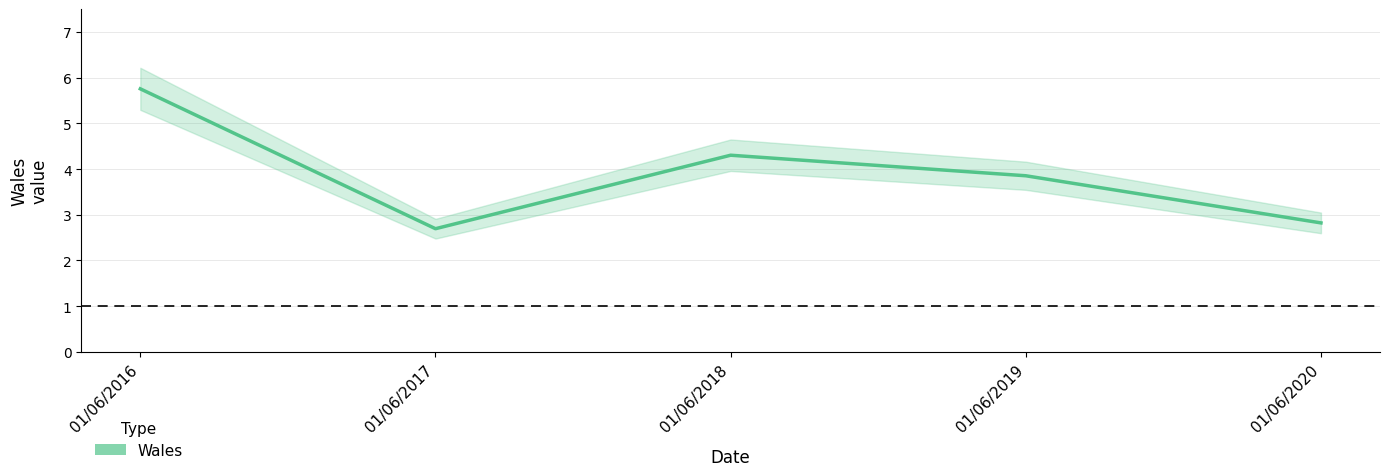

Rank the categories by value from lowest to highest.

01/06/2017, 01/06/2020, 01/06/2019, 01/06/2018, 01/06/2016